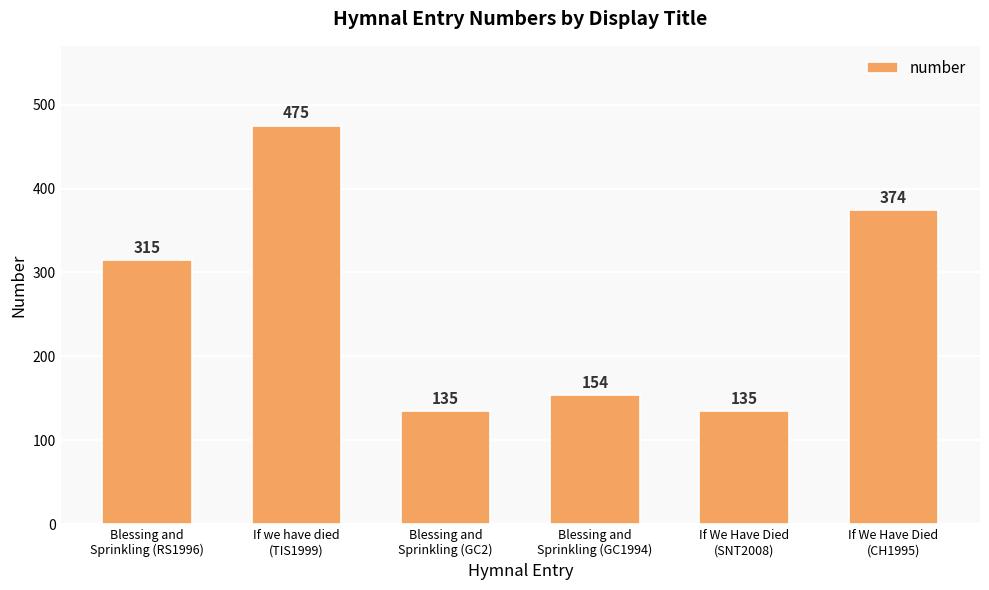

What is the smallest value displayed?

135